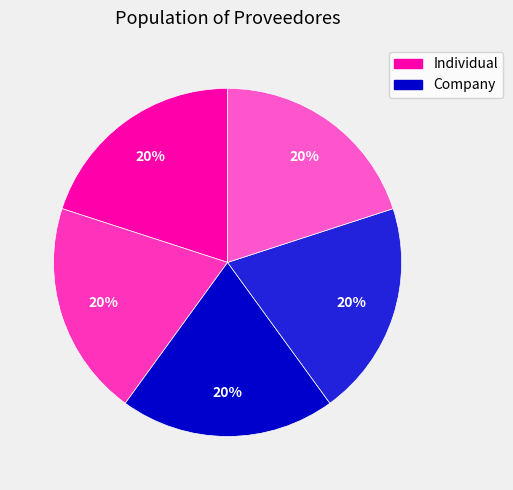

Does any single category account for the majority?

No